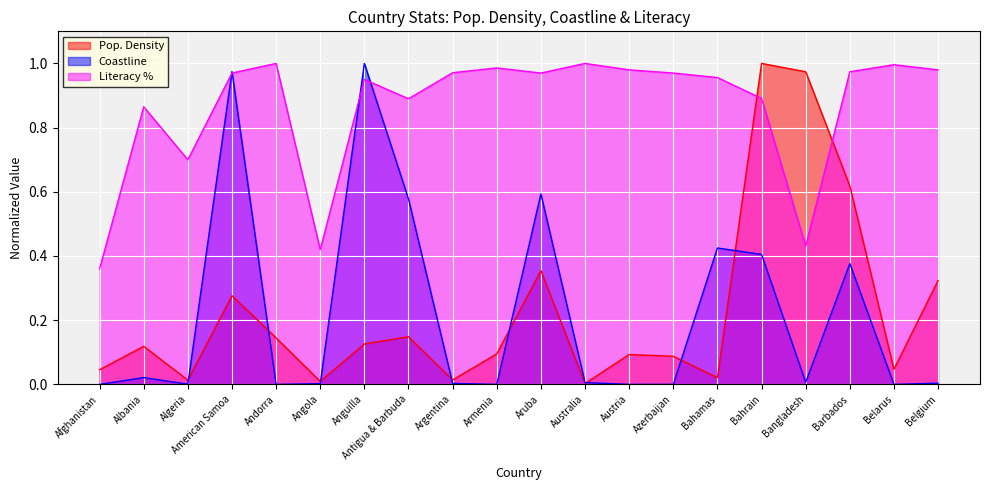

Between Anguilla and Australia, which series saw the biggest shift?

Coastline